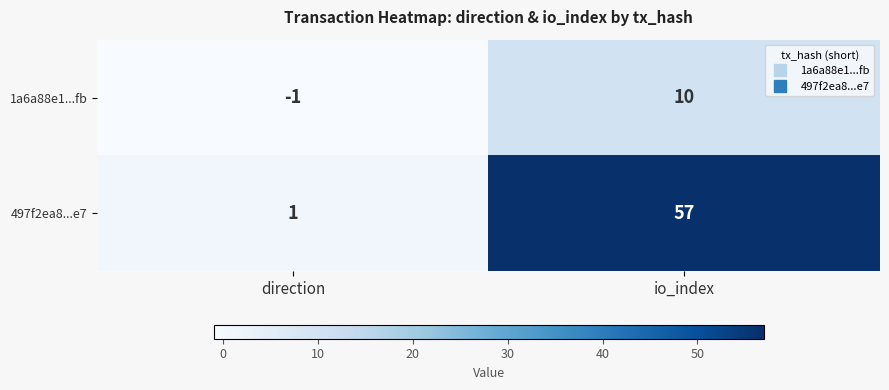

Count the number of categories in the chart.

2